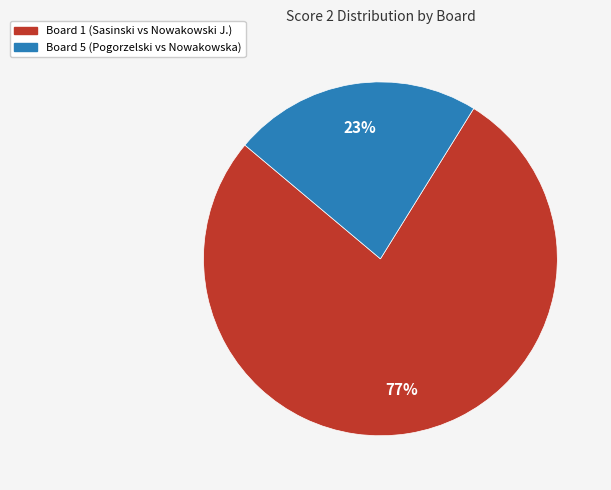

To the nearest percent, what is the average slice percentage?

50%